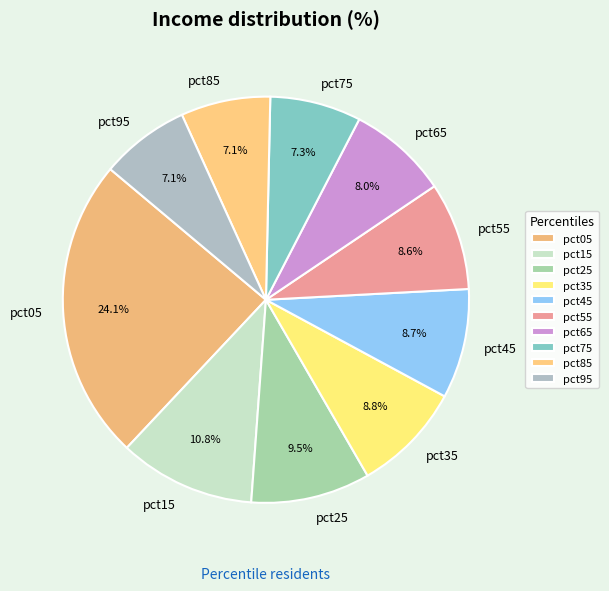

To the nearest percent, what is the difference between the pct45 and pct25 slice percentages?

1%